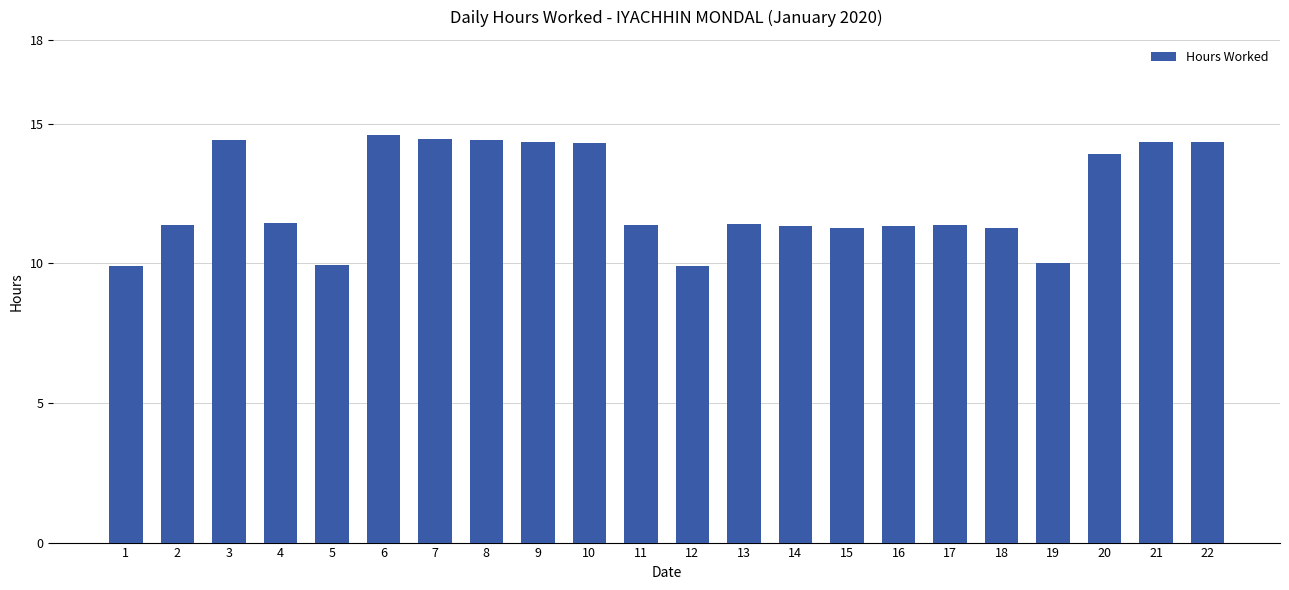

At which label does the data first exceed 11?

2